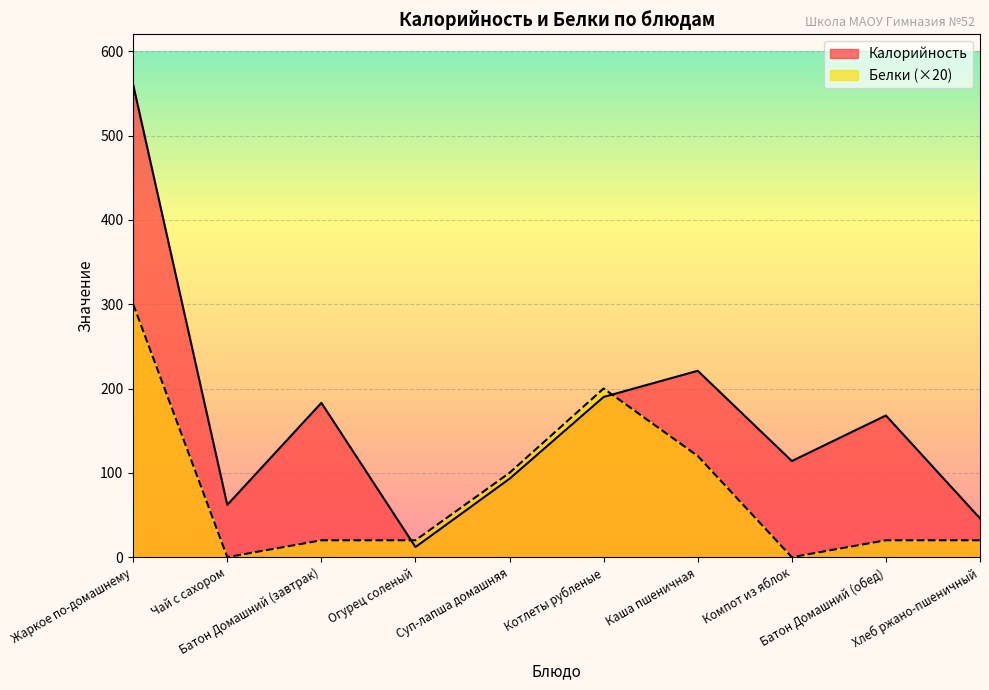

Rank the series at Котлеты рубленые from highest to lowest value.

Белки (×20), Калорийность